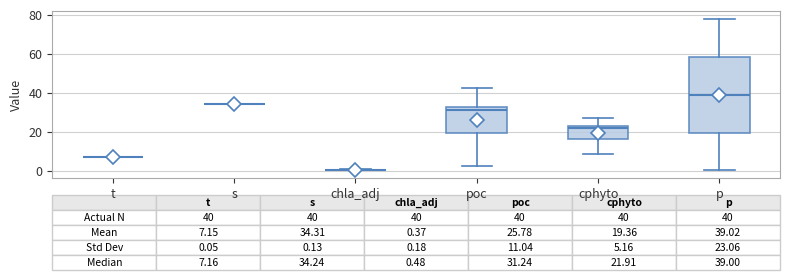

Which box is the tallest, from its lower edge to its upper edge?

p